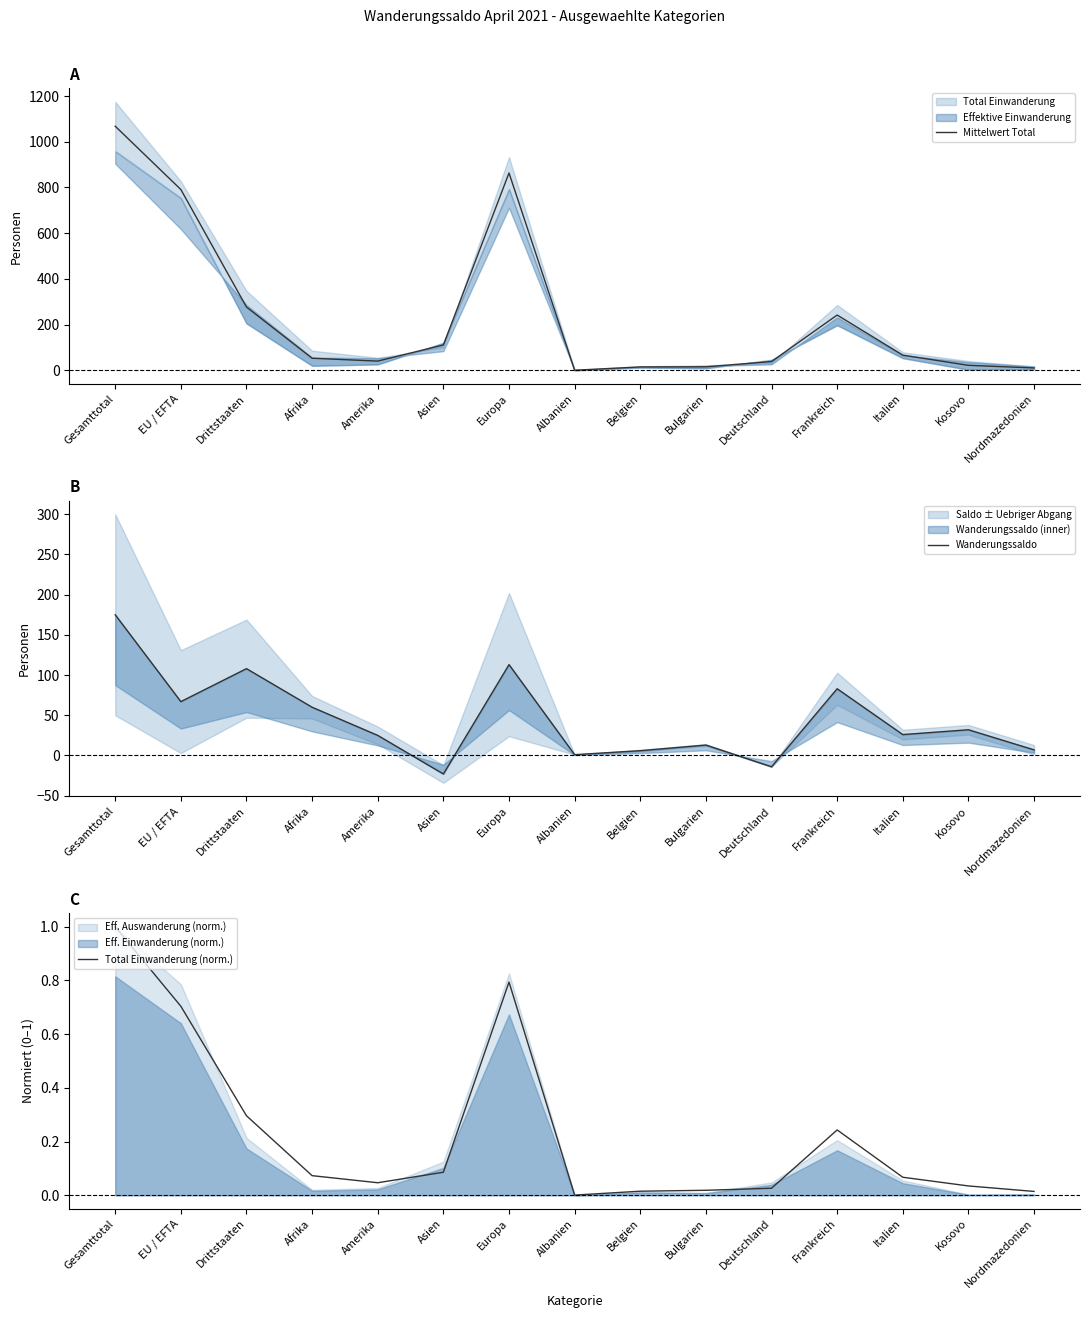

True or false: Total Einwanderung (norm.) and Mittelwert Total intersect in this chart.

False